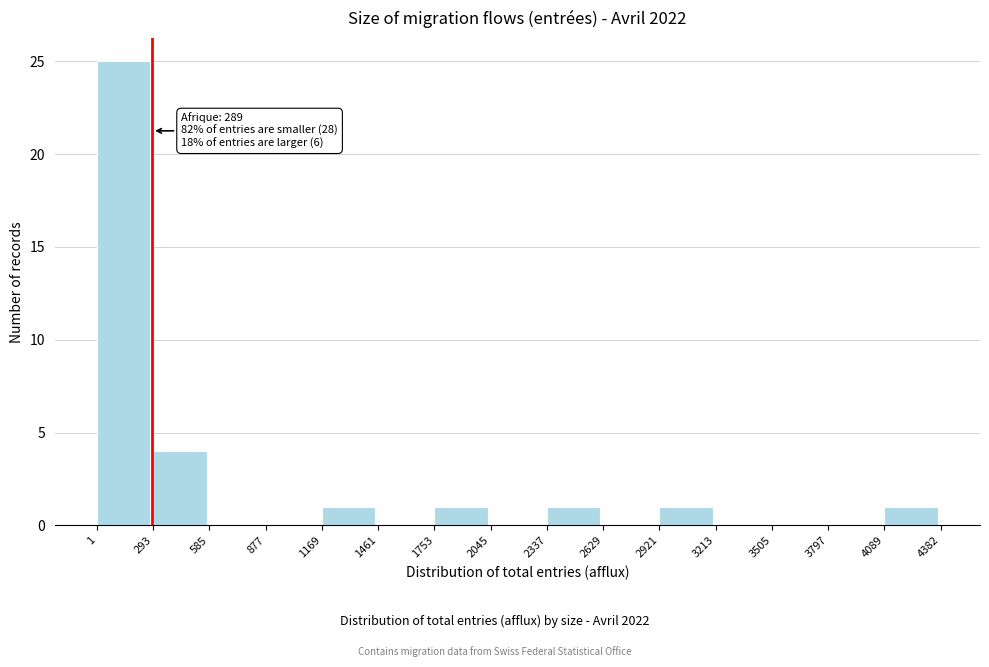

Which range on the x-axis has the tallest bar?

1 to 293